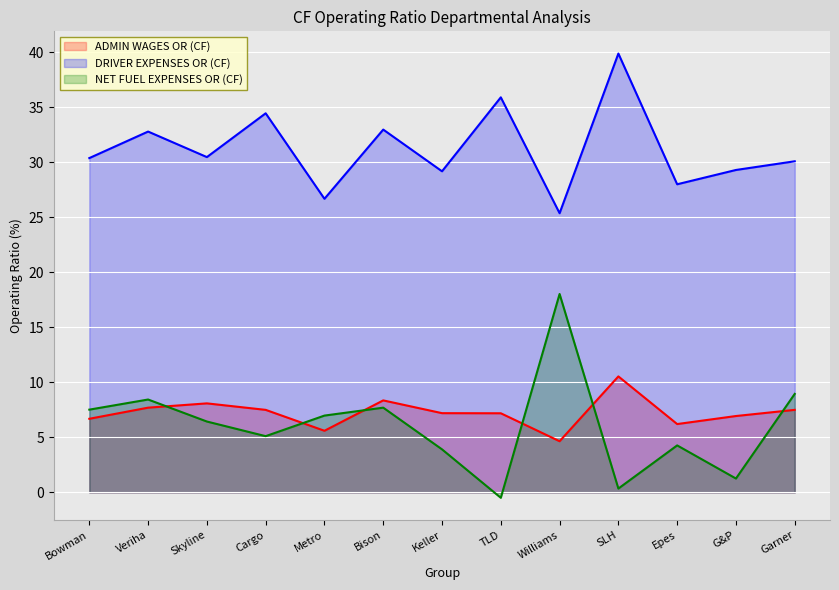

After their last crossing, which series has the higher values: ADMIN WAGES OR (CF) or NET FUEL EXPENSES OR (CF)?

NET FUEL EXPENSES OR (CF)